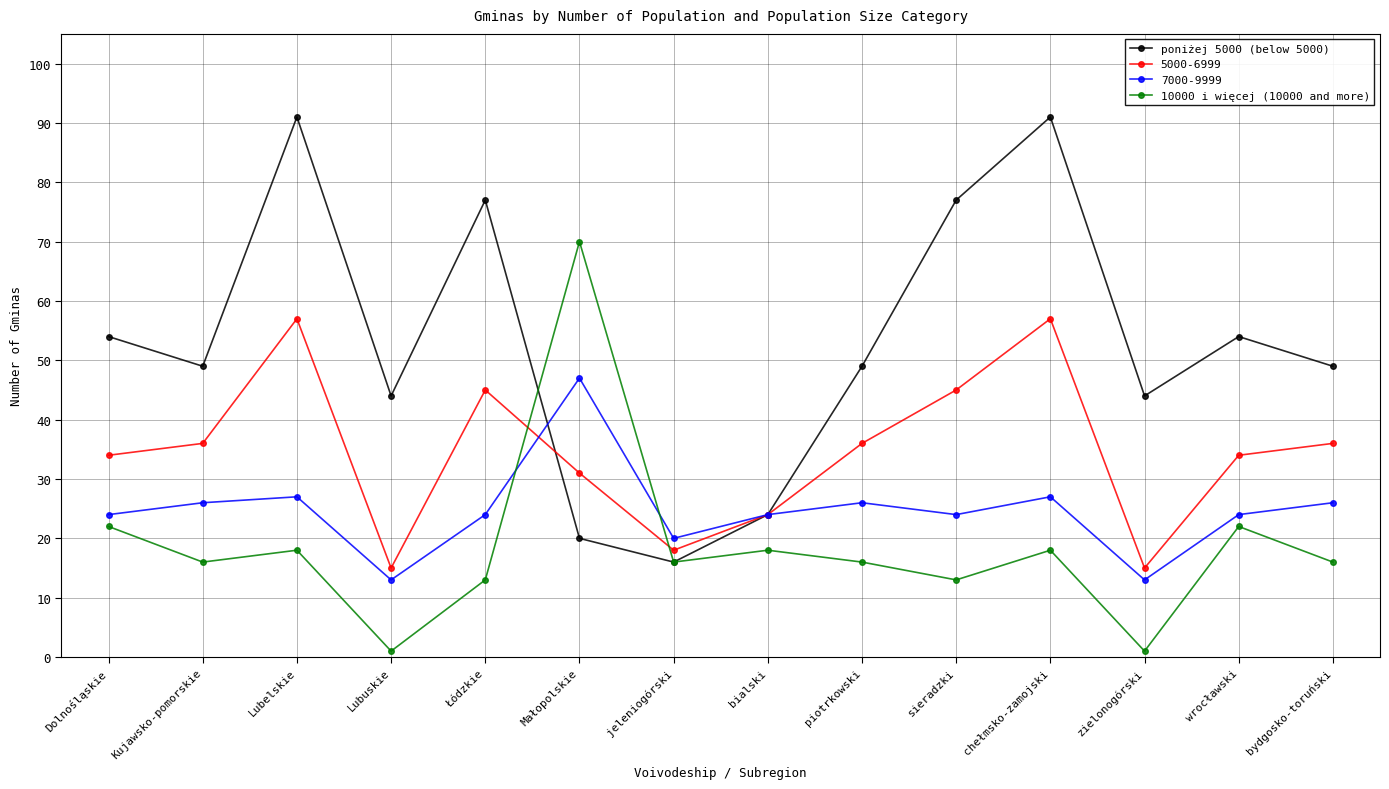

What is the label of the 6th point from the left?

Małopolskie